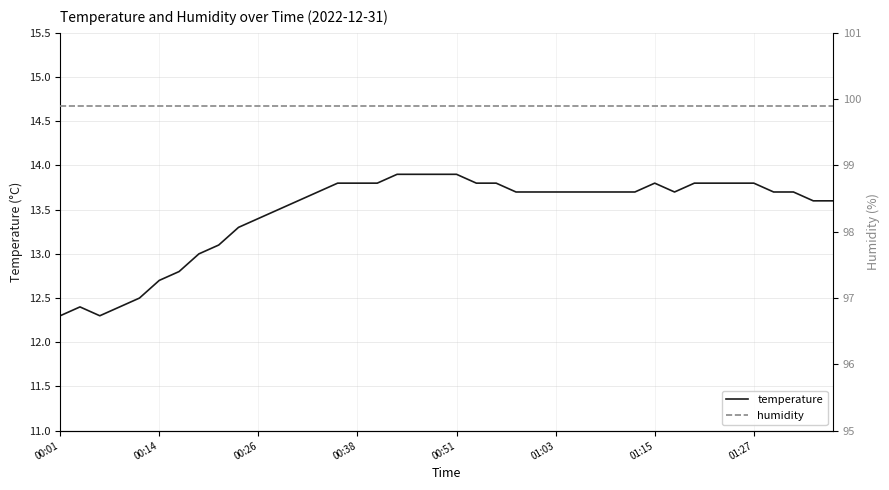

True or false: humidity and temperature intersect in this chart.

False